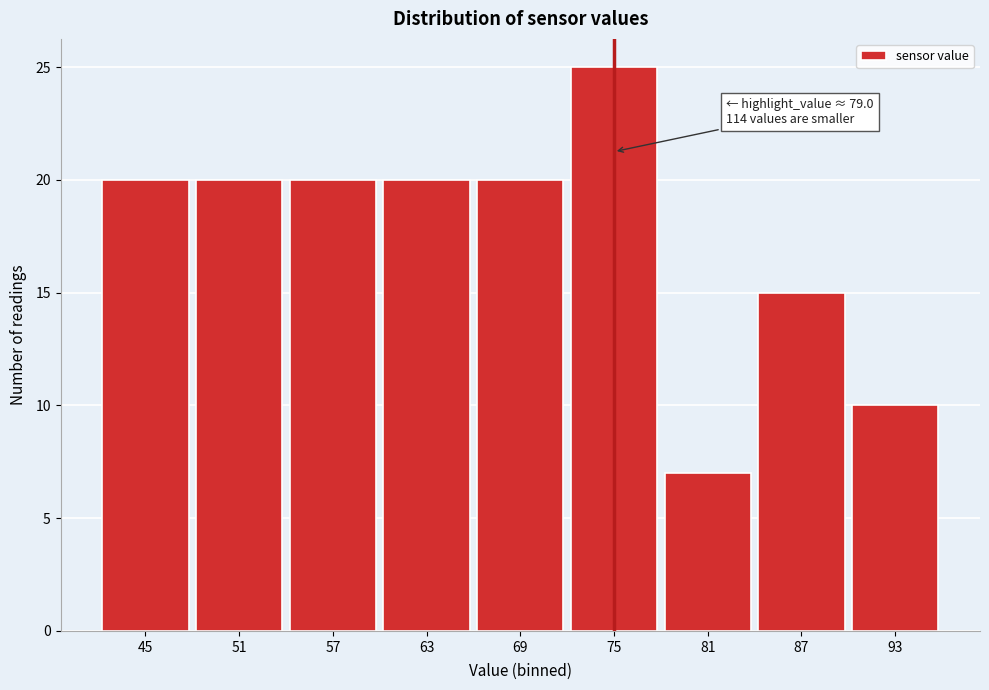

Reading left to right, what are all the values shown in this chart?

20	20	20	20	20	25	7	15	10